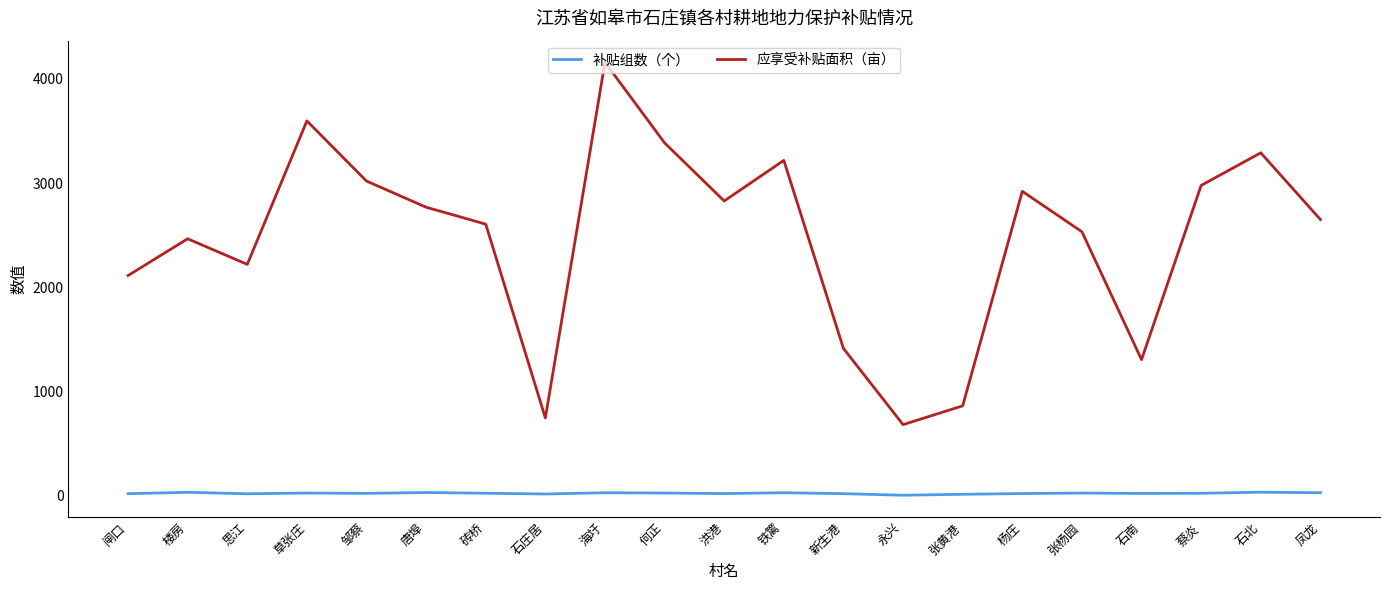

What is the minimum value shown in the chart?

6.0